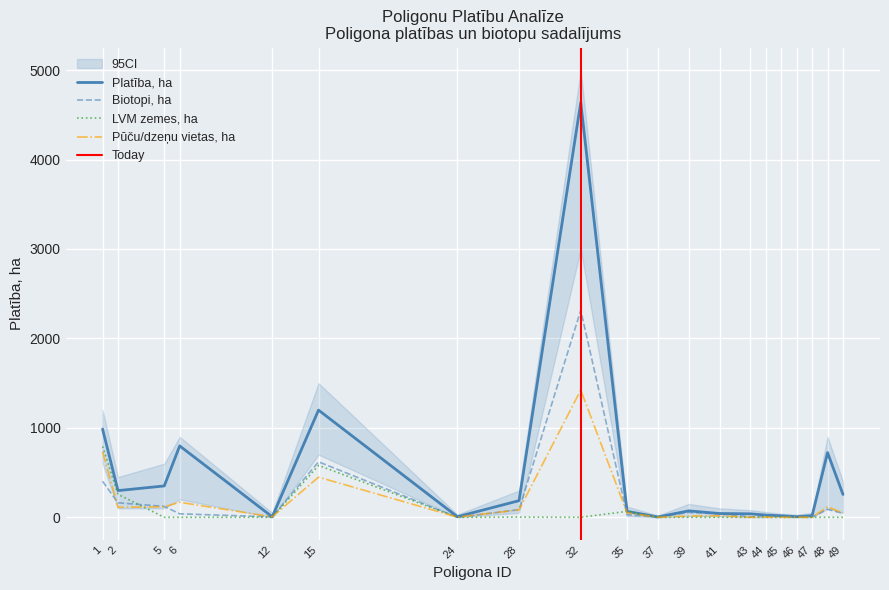

What is the sum of the Biotopi, ha values at 49 and 43?

48.3